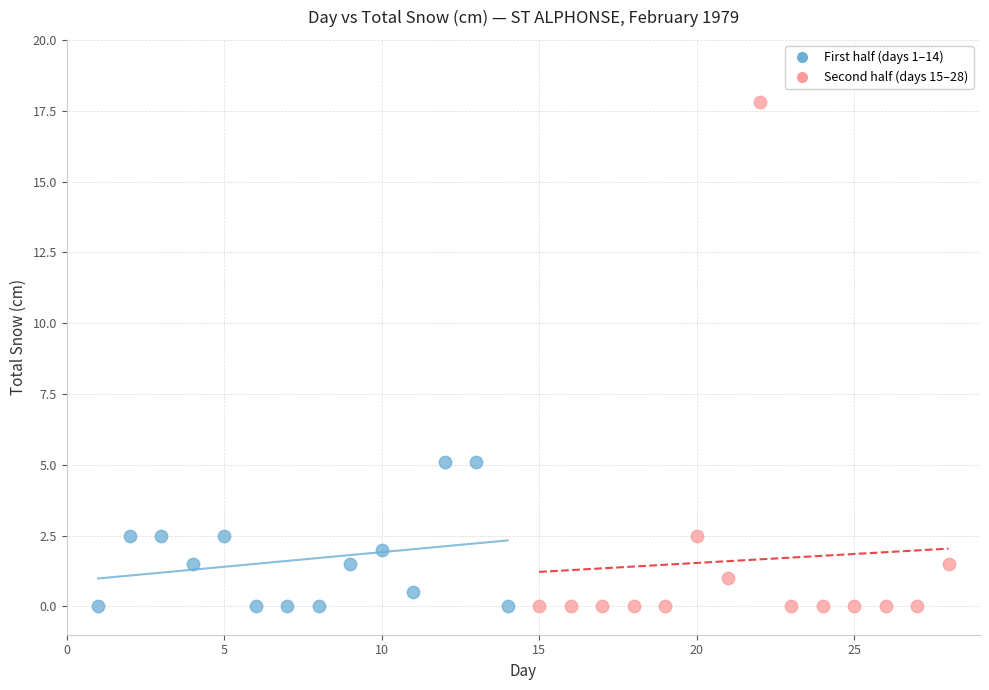

Which series reaches the maximum Y coordinate?

Second half (days 15–28)